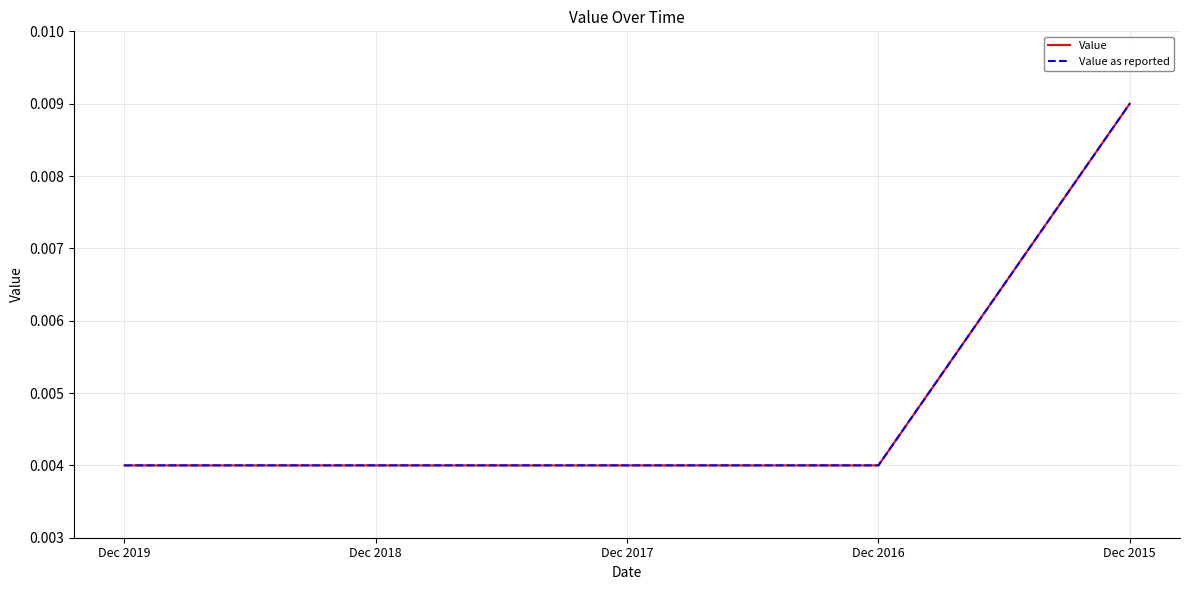

True or false: Value as reported has more than 2 interior local peaks.

False